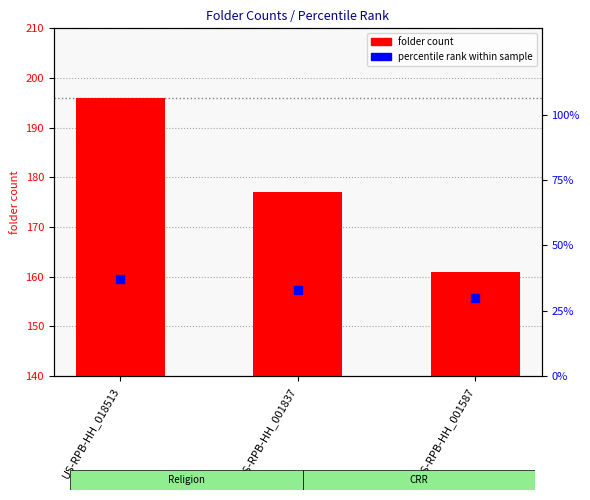

Which series reaches the maximum Y coordinate?

folder count